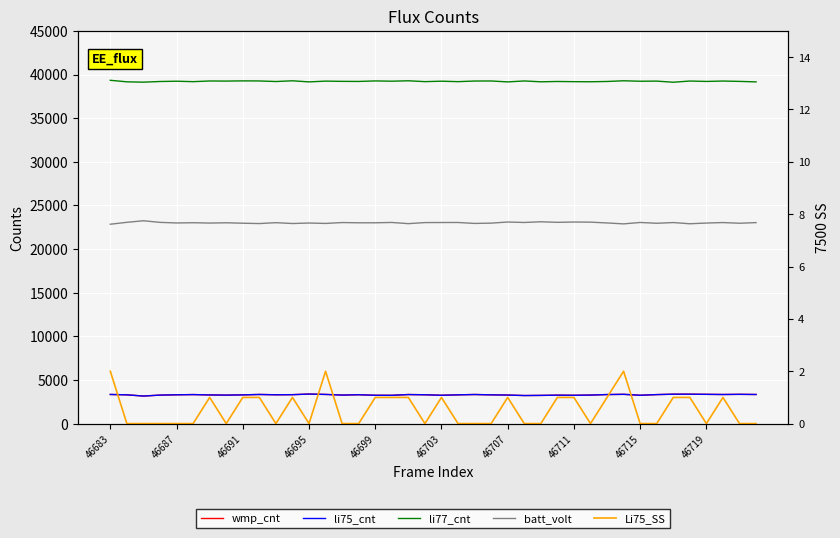

In li77_cnt, how many points are lower than both neighbors (excluding endpoints)?

15